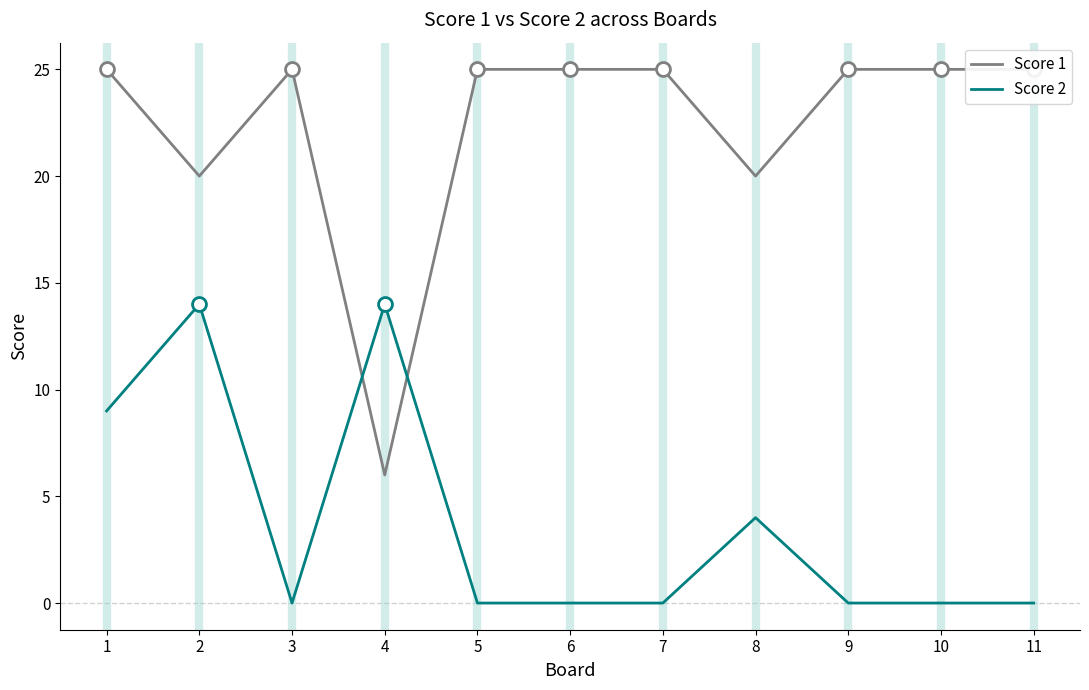

What are all the series names shown in the legend?

Score 1, Score 2